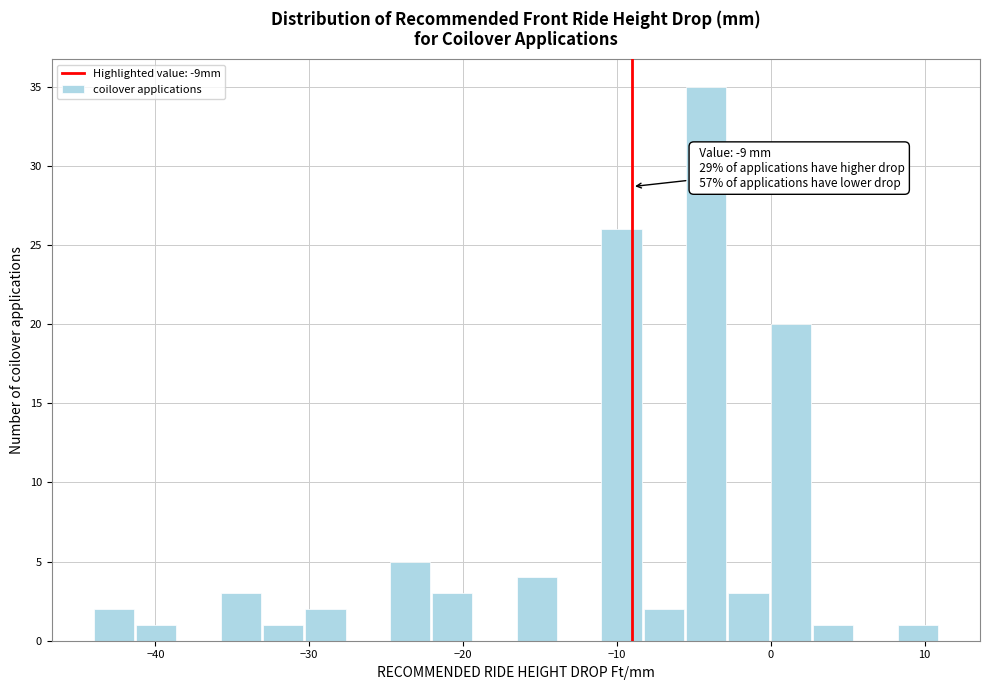

Read against the x-axis, roughly where is the centre of the tallest bar?

-4